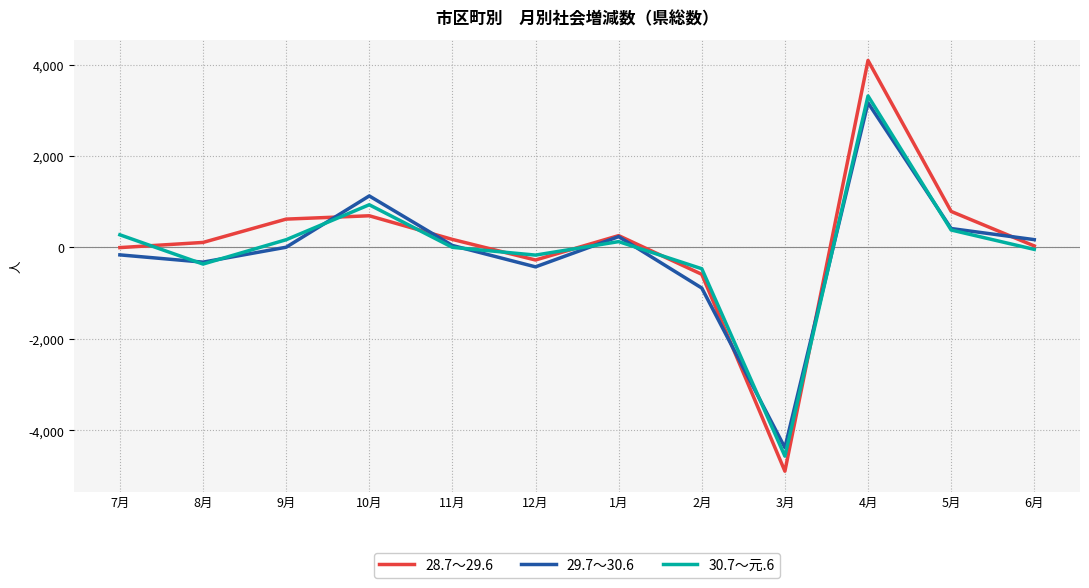

At which label does 30.7～元.6 reach its peak?

4月